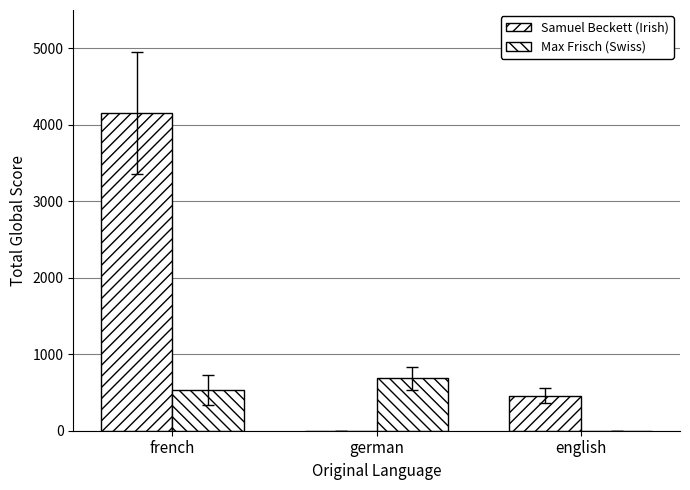

How many positive values does the Max Frisch (Swiss) series have?

2